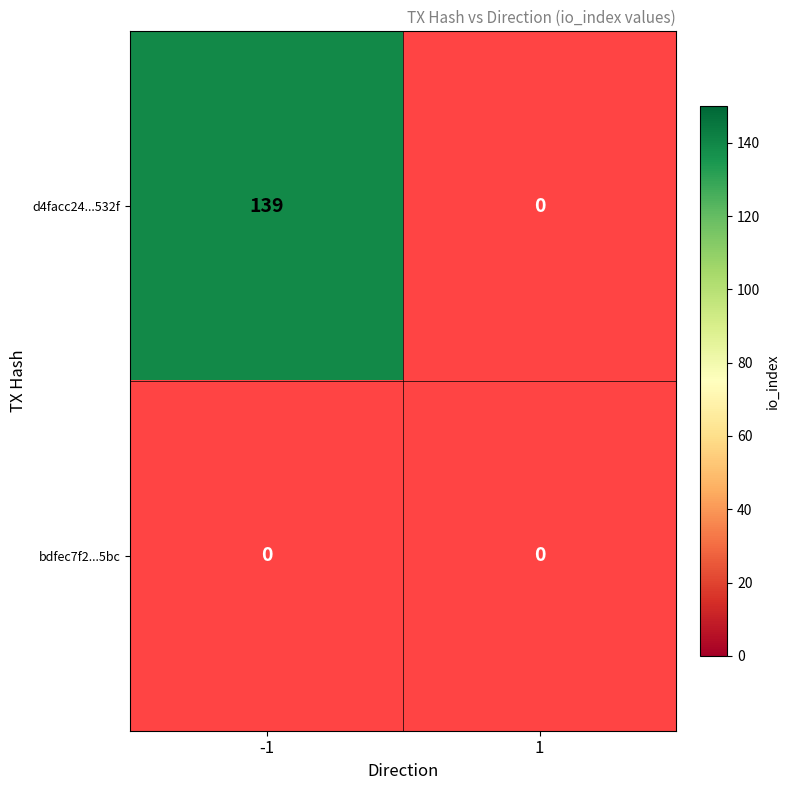

At how many categories does at least one series exceed 74?

1